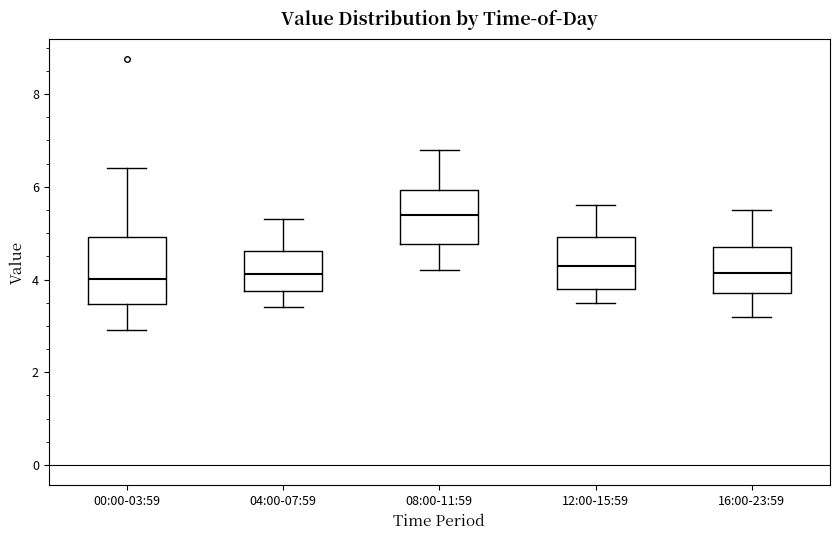

Which box is the tallest, from its lower edge to its upper edge?

00:00-03:59